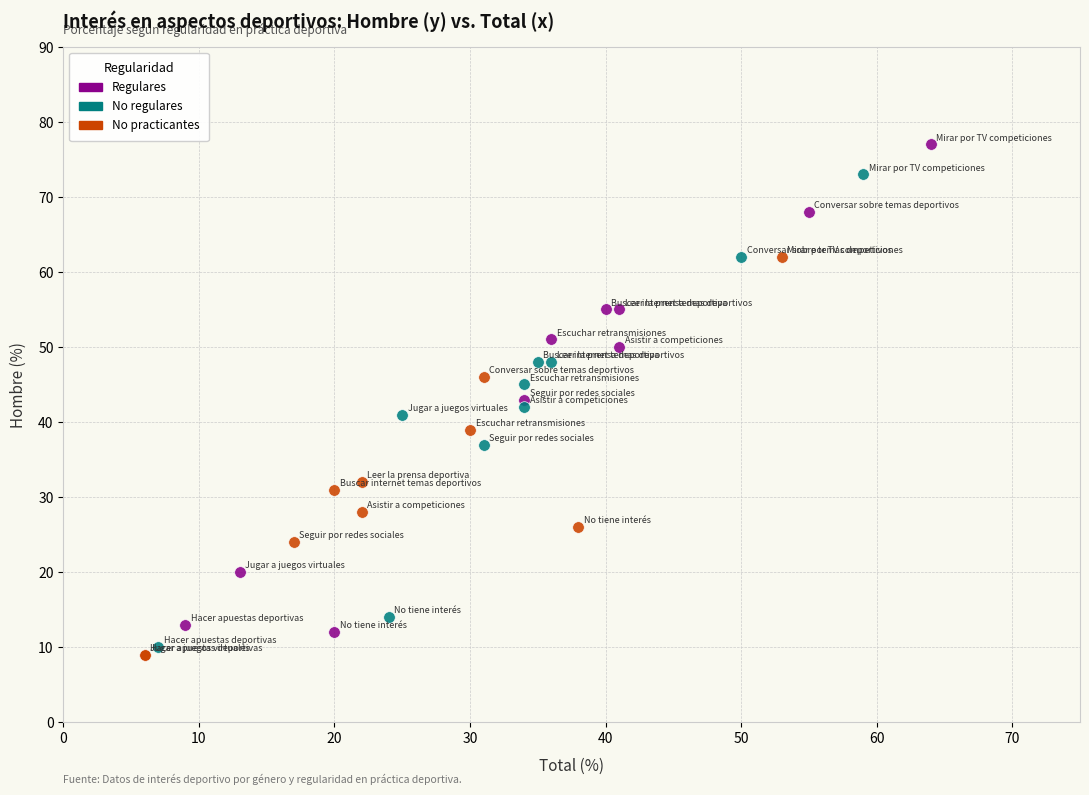

Which series reaches the maximum Y coordinate?

Regulares